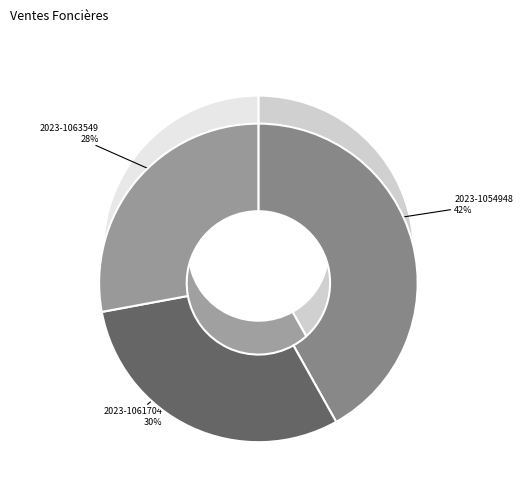

Which category has the smallest portion of the pie?

2023-1063549